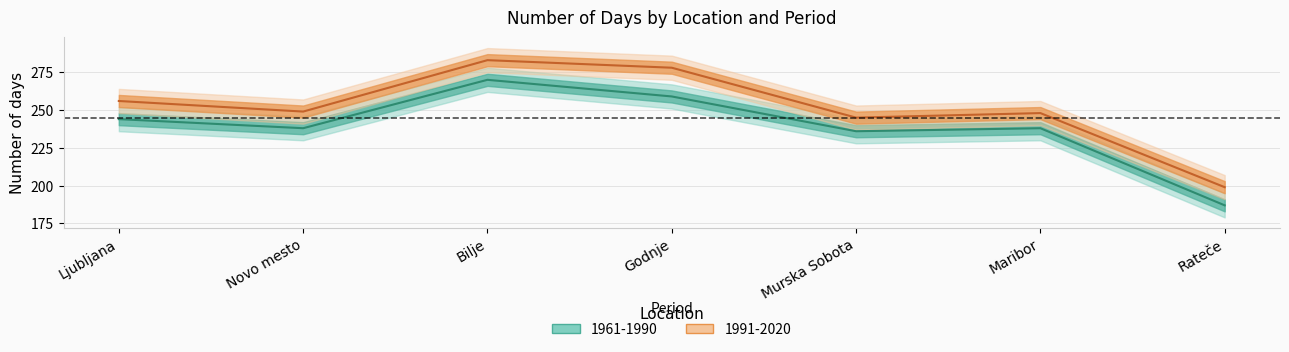

Which has a higher value, Maribor or Ljubljana?

Ljubljana